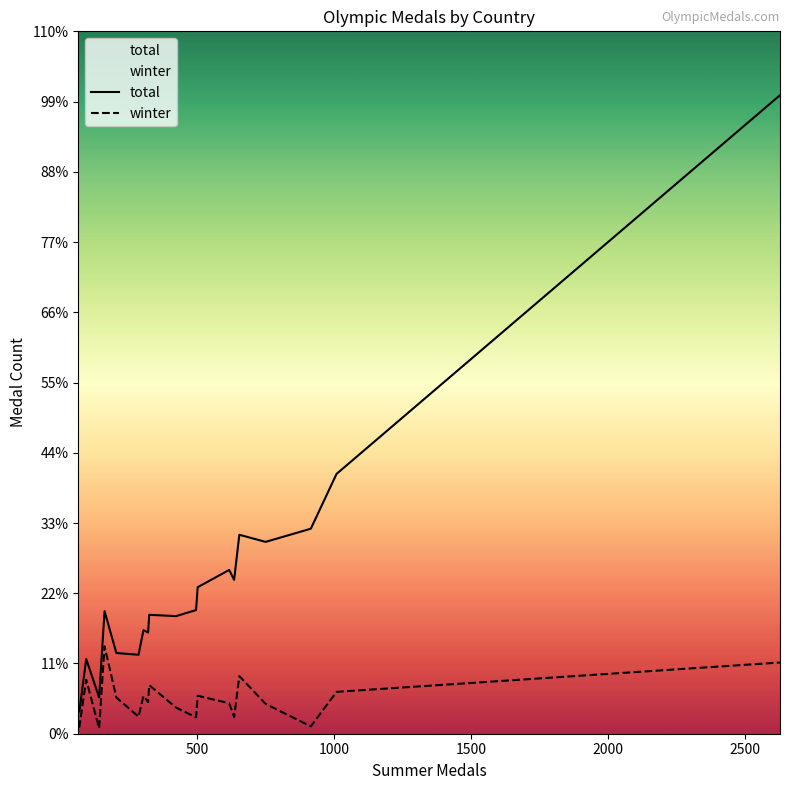

Which series has the largest total across all categories?

total